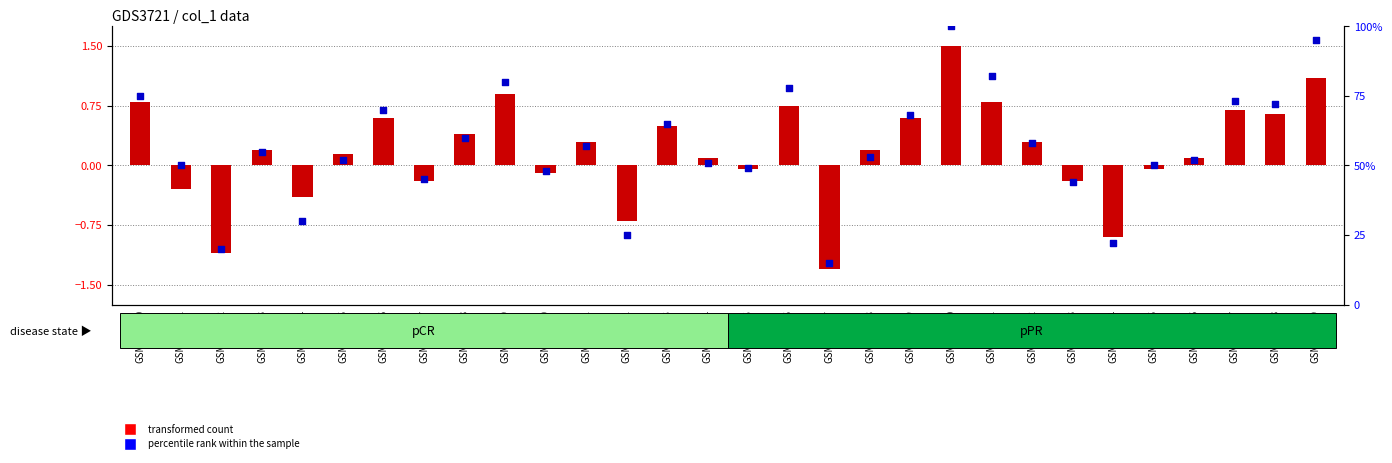

Which series reaches the minimum Y coordinate?

transformed count